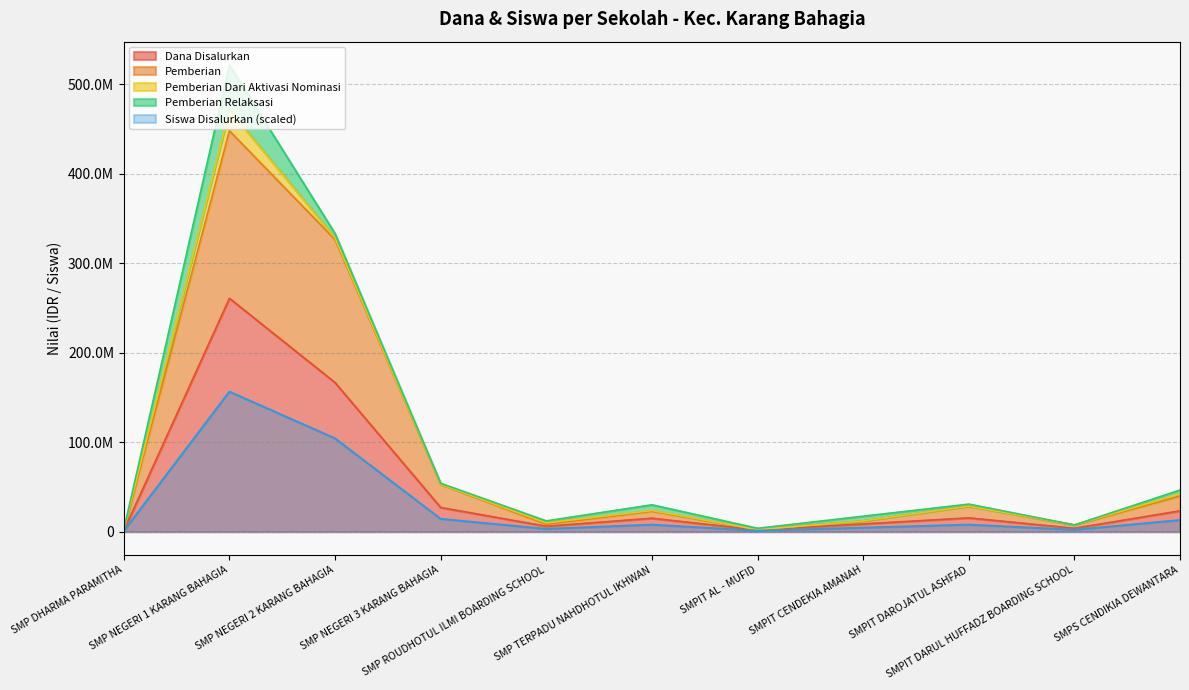

Which series has the largest total across all categories?

Pemberian